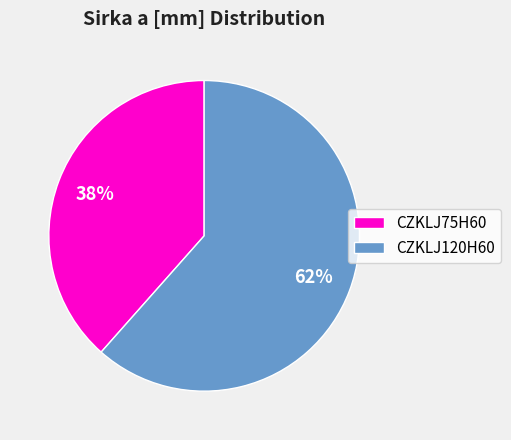

To the nearest percent, what percentage of the pie is CZKLJ120H60?

62%